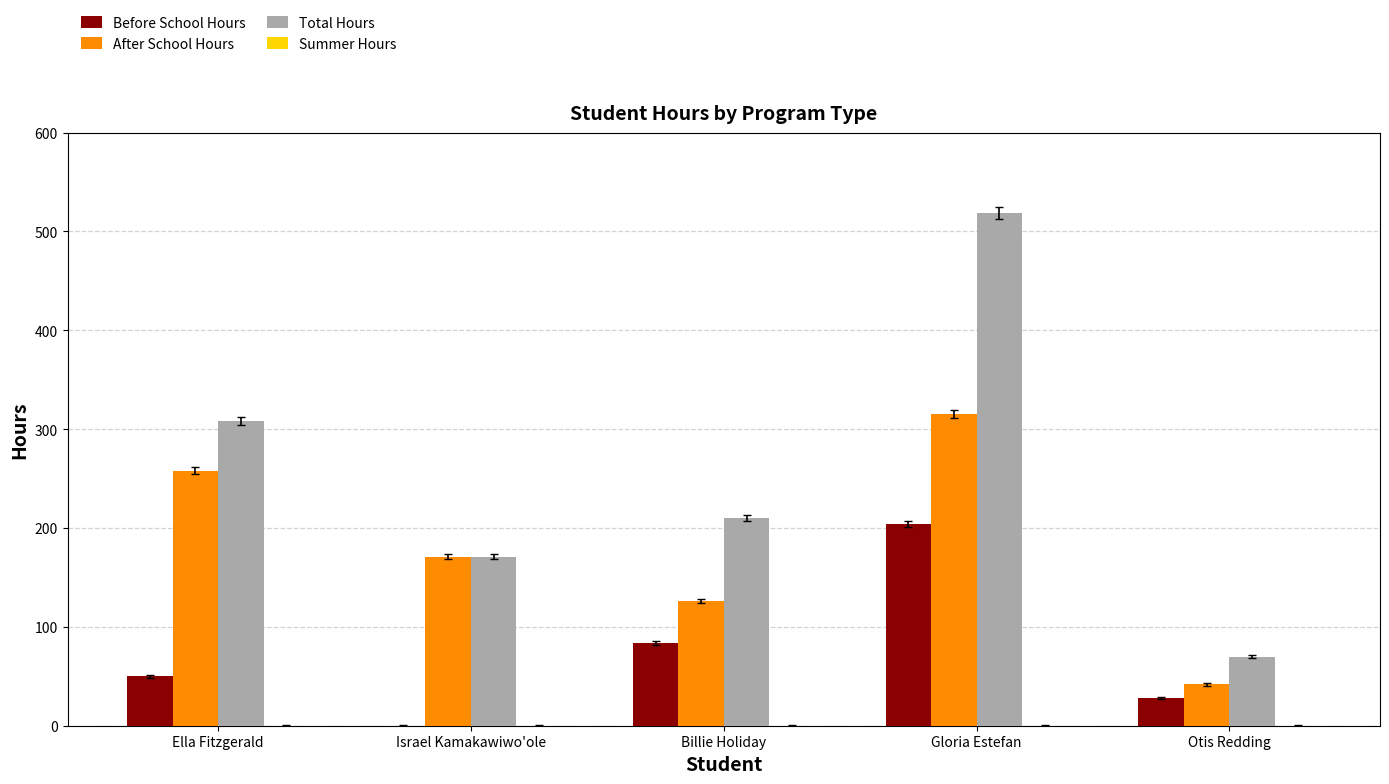

How many values in Before School Hours are above zero?

4